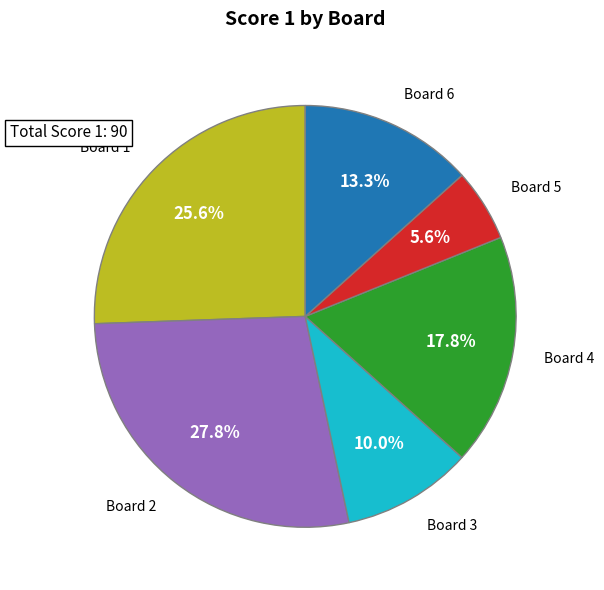

What portion of the pie excludes Board 4?

82.2%